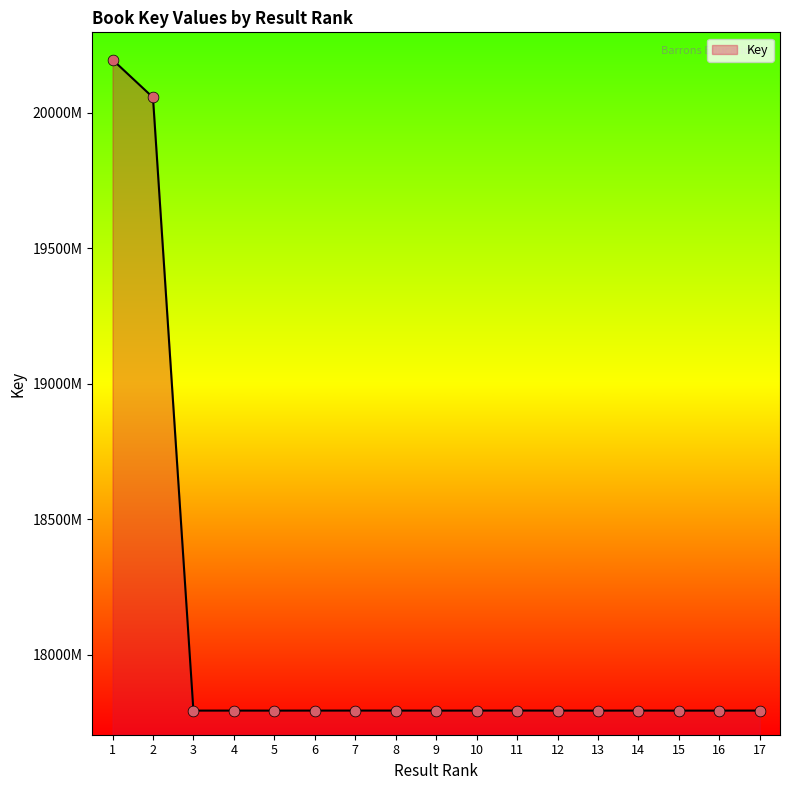

Approximately how many times larger is the value at 2 compared to 7?

1.1